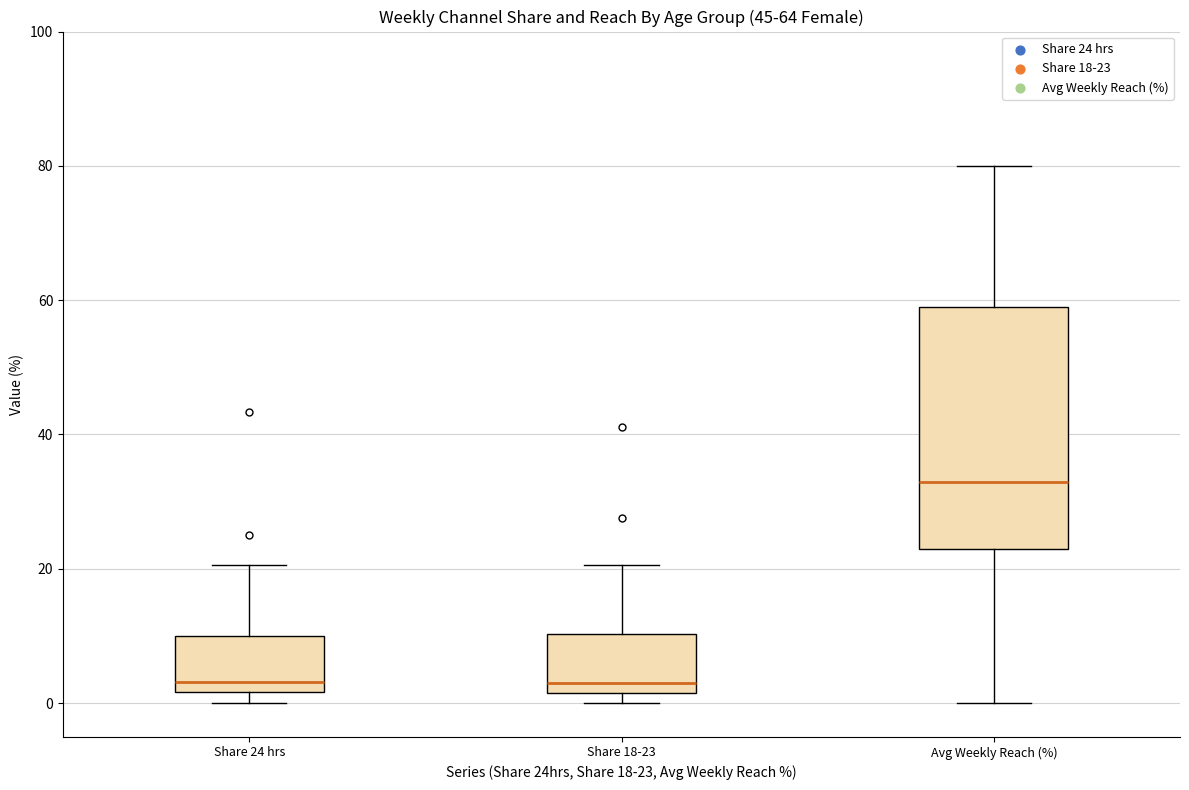

Reading left to right, transcribe this box plot: for each box, give where its median line is, the range the box spans, and where its two whiskers end, as read against the y-axis. The values are not printed on the chart, so give them approximately, as read against the axis.

Share 24 hrs: median 4, box 2 to 10, whiskers 0 to 20
Share 18-23: median 4, box 2 to 10, whiskers 0 to 20
Avg Weekly Reach (%): median 34, box 24 to 60, whiskers 0 to 80